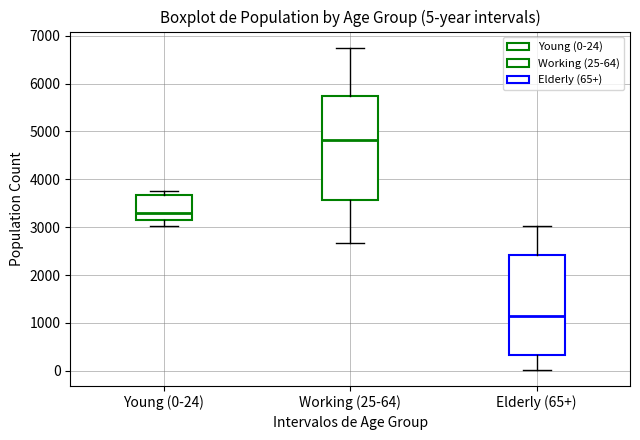

Which box has the highest median line?

Working (25-64)